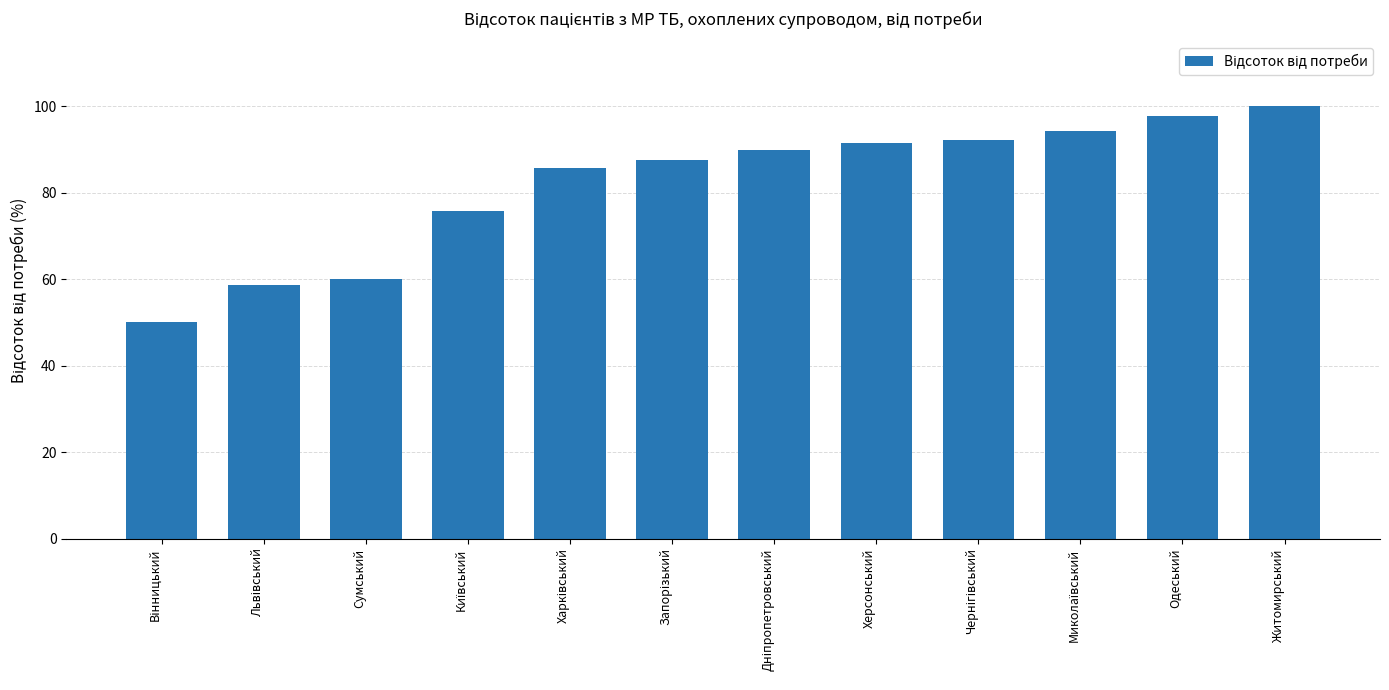

What is the greatest value displayed?

100.0